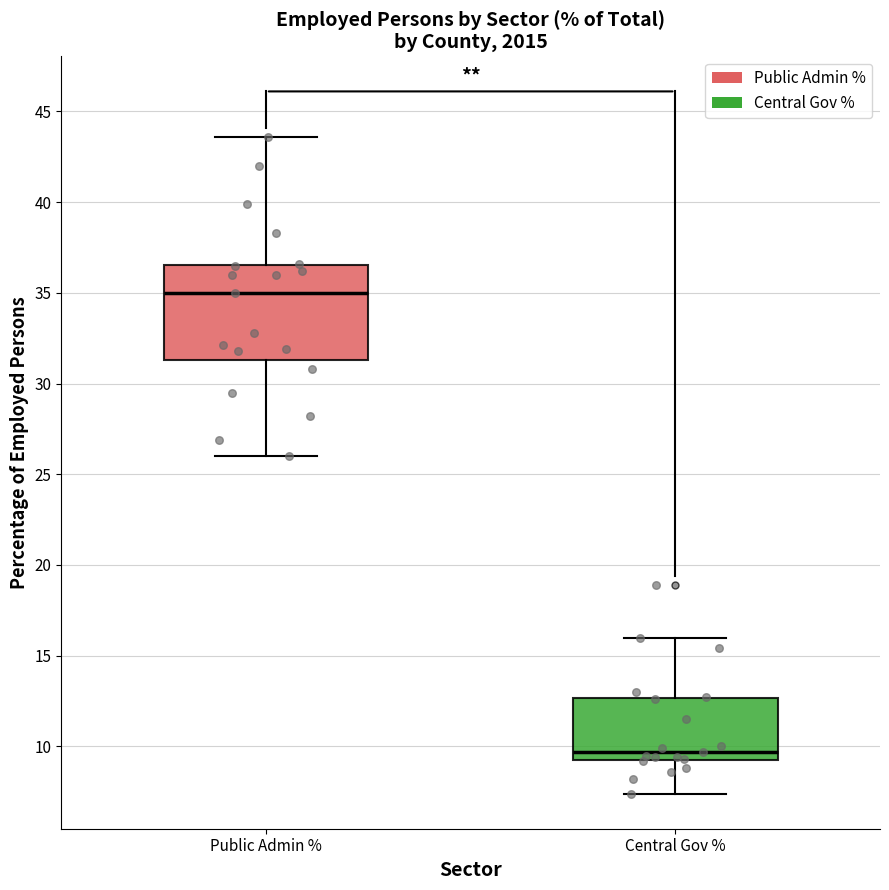

Reading left to right, read every box against the y-axis: the position of its median line, the range the box covers, and the ends of its whiskers. The values are not printed on the chart, so give them approximately, as read against the axis.

Public Admin %: median 35.0, box 31.5 to 36.5, whiskers 26.0 to 43.5
Central Gov %: median 9.5 (just above the box's lower edge), box 9.5 to 12.5, whiskers 7.5 to 16.0